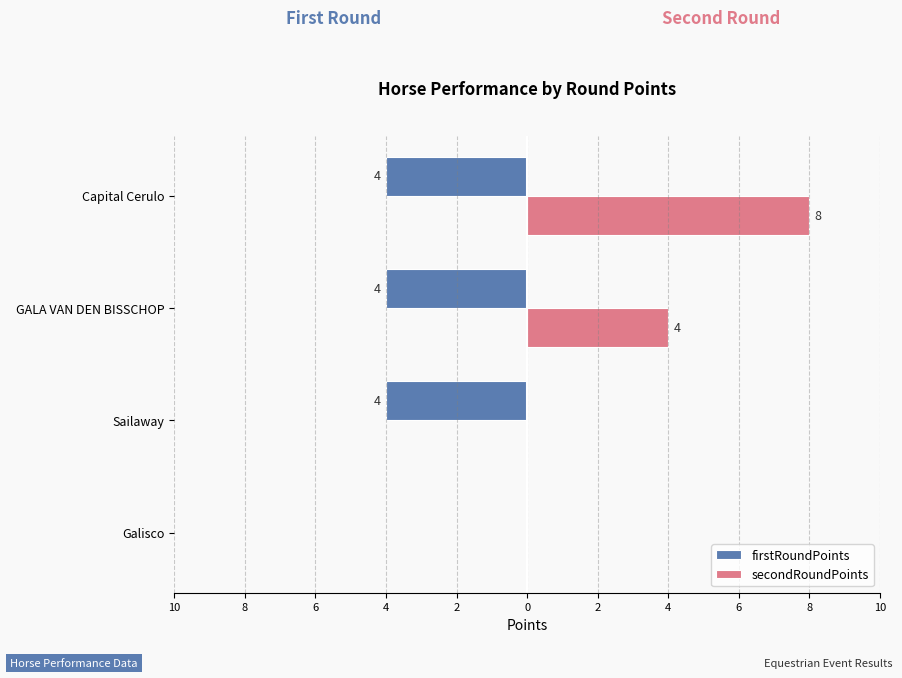

Count the firstRoundPoints values in the range -4 to 0.

4